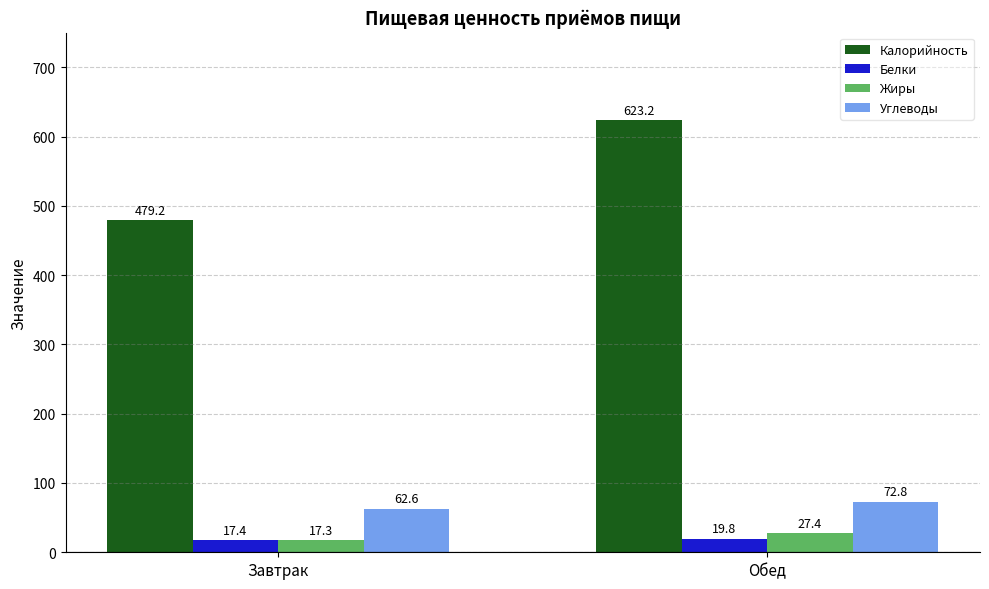

What is the label of the 2nd bar from the left?

Обед